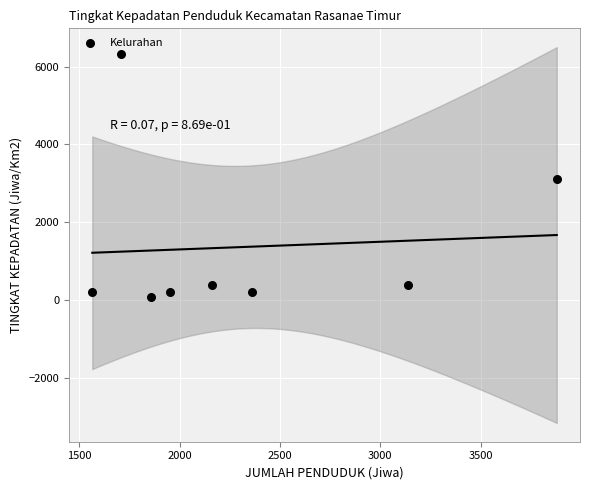

What is the range of X values (max minus min)?

2315.0